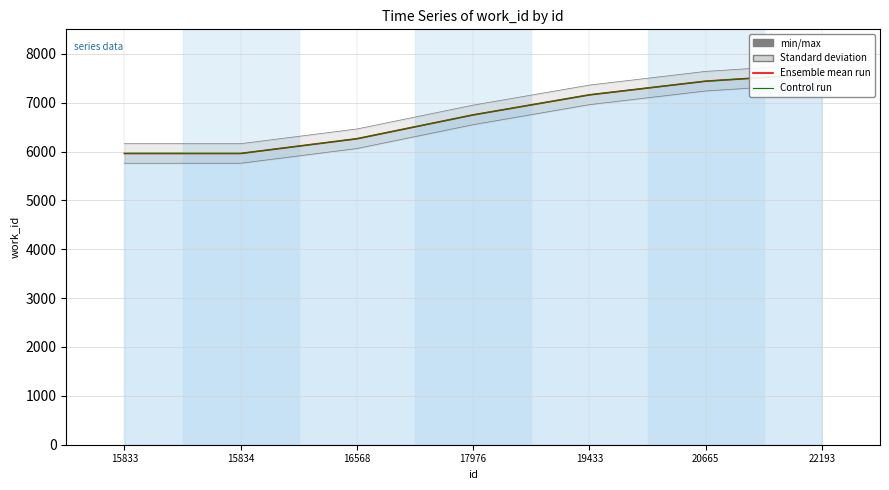

Between 22193 and 17976, which is larger?

22193